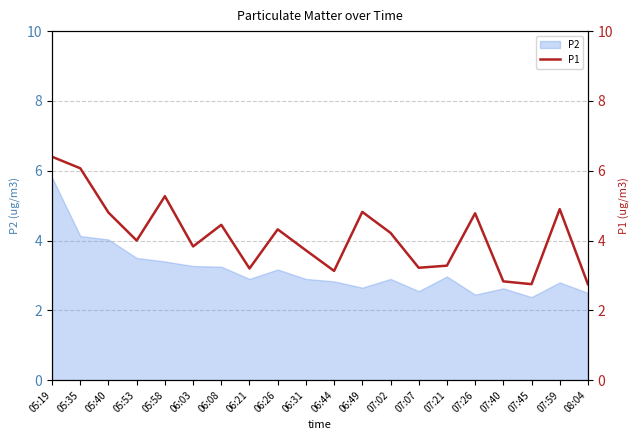

At which label does P2 reach its peak?

05:19